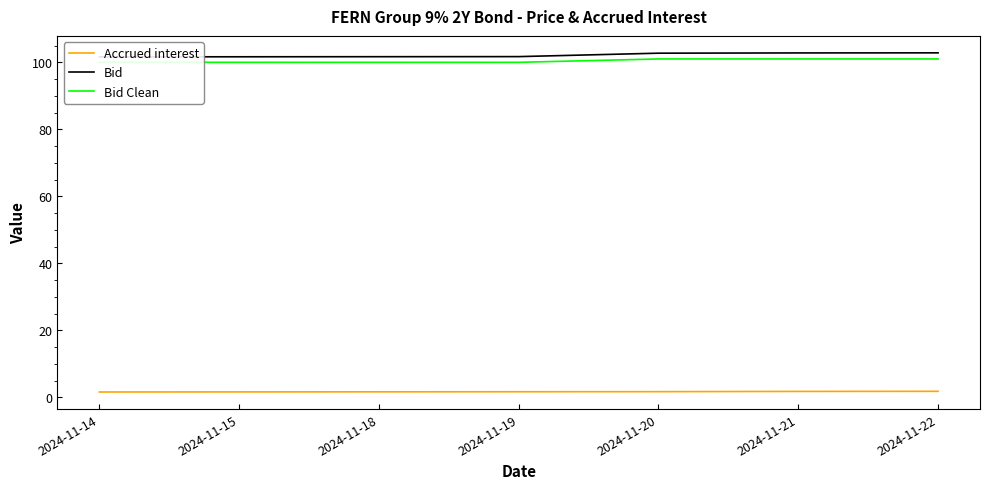

What is the sum of the Accrued interest values at 2024-11-15 and 2024-11-19?

3.3